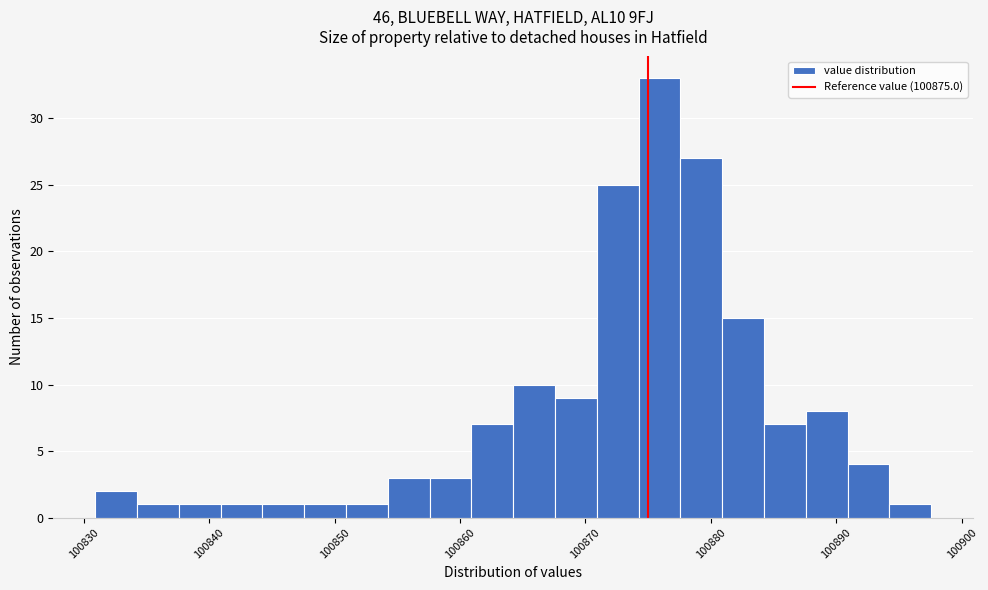

Around what value on the x-axis is the tallest bar? Give the approximate position of its centre, as read against the axis.

100876